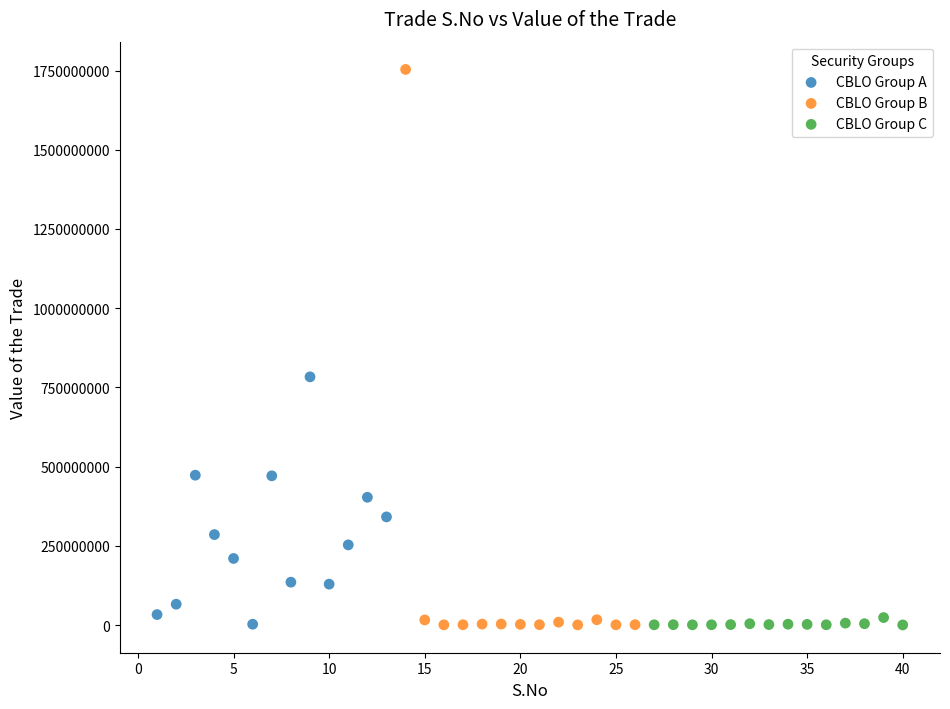

Which series has the widest spread of Y values?

CBLO Group B